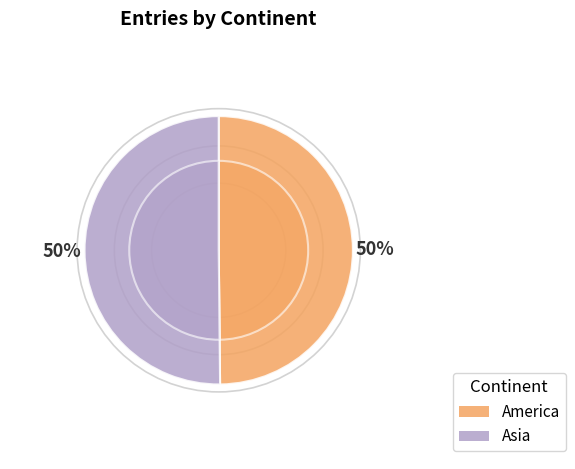

Rank the categories by value from highest to lowest.

Asia, America